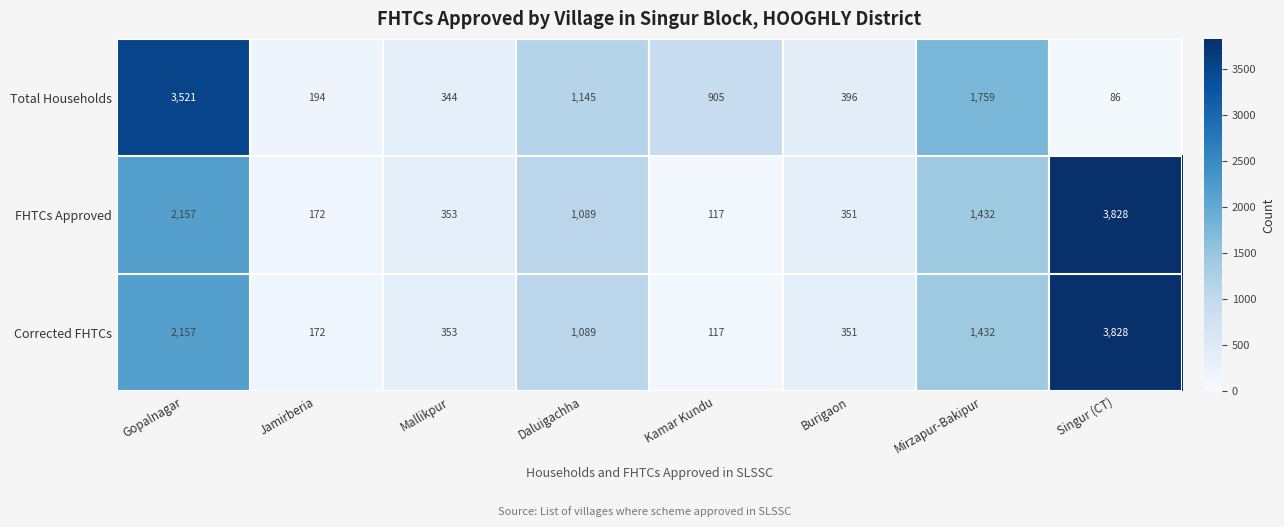

How many categories are shown in the chart?

8